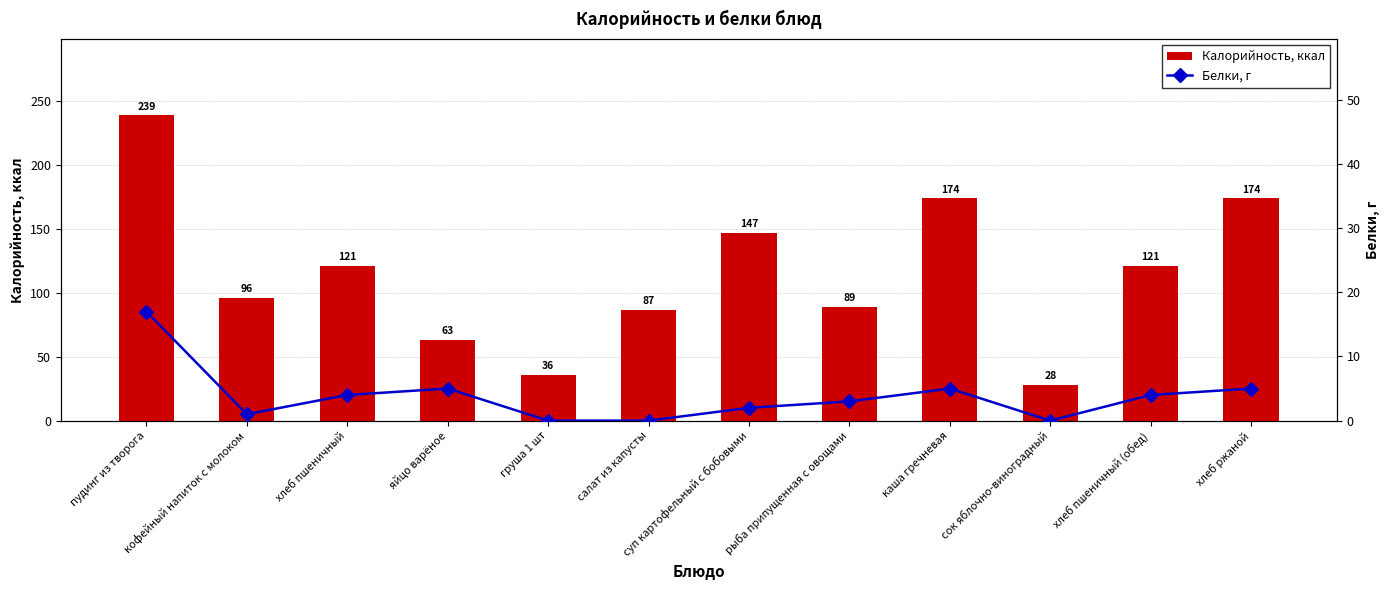

Which series has the largest range (max minus min)?

Калорийность, ккал